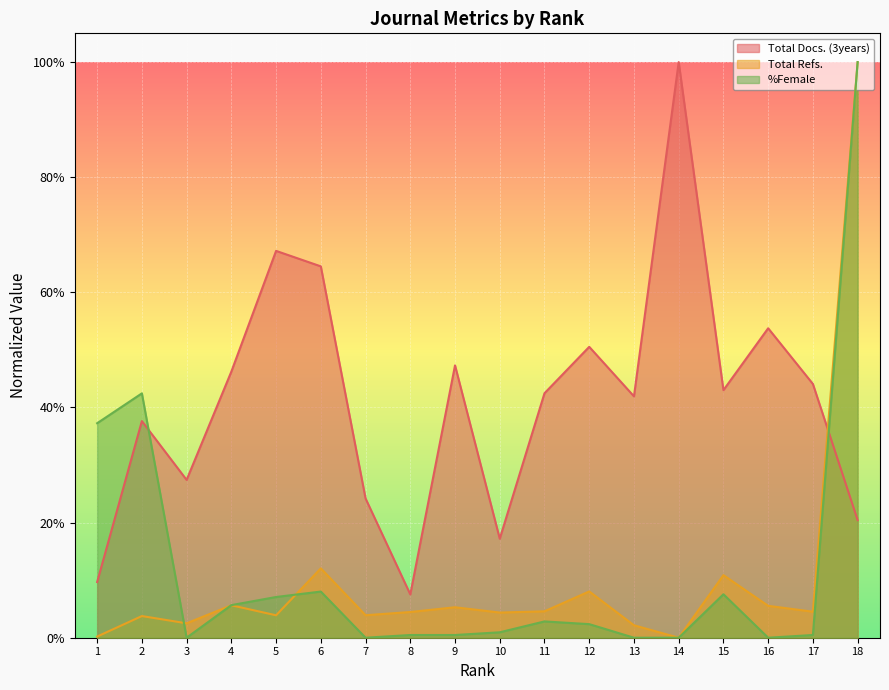

Reading right to left, what are all the values shown in this chart?

Total Docs. (3years): 18=0.2	17=0.4	16=0.5	15=0.4	14=1.0	13=0.4	12=0.5	11=0.4	10=0.2	9=0.5	8=0.1	7=0.2	6=0.6	5=0.7	4=0.5	3=0.3	2=0.4	1=0.1
Total Refs.: 18=1.0	17=0.0	16=0.1	15=0.1	14=0.0	13=0.0	12=0.1	11=0.0	10=0.0	9=0.1	8=0.0	7=0.0	6=0.1	5=0.0	4=0.1	3=0.0	2=0.0	1=0.0
%Female: 18=1.0	17=0.0	16=0.0	15=0.1	14=0.0	13=0.0	12=0.0	11=0.0	10=0.0	9=0.0	8=0.0	7=0.0	6=0.1	5=0.1	4=0.1	3=0.0	2=0.4	1=0.4